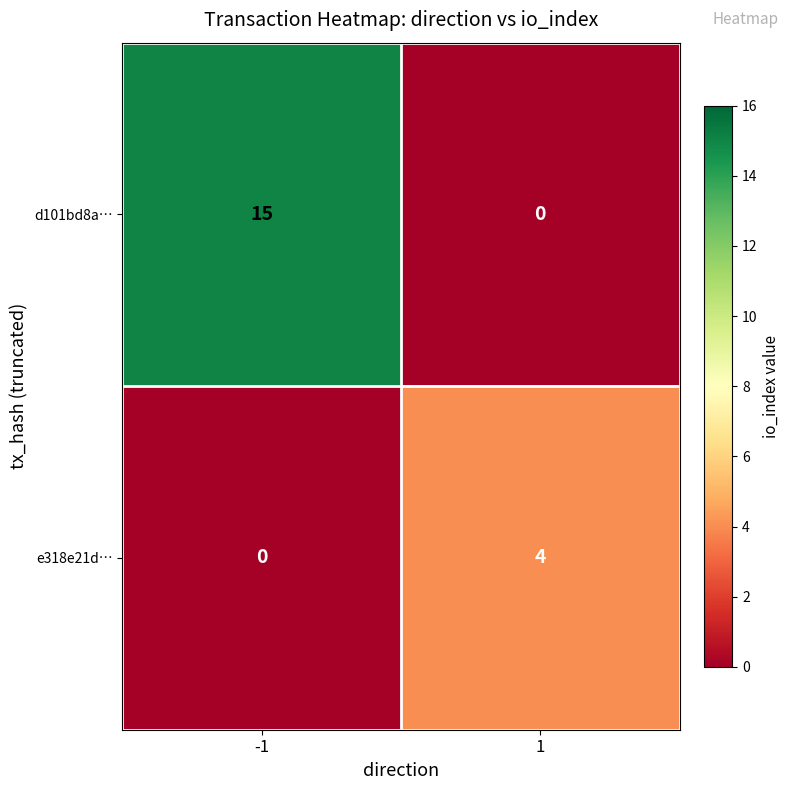

How many values in the e318e21d… series are below 4?

1